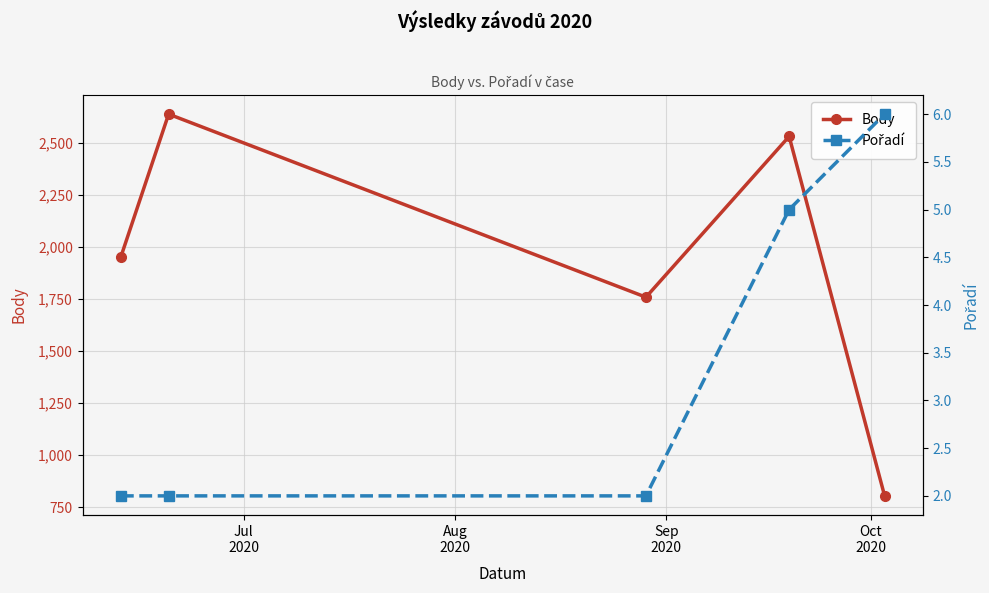

True or false: Body has more than 0 interior local peaks.

True